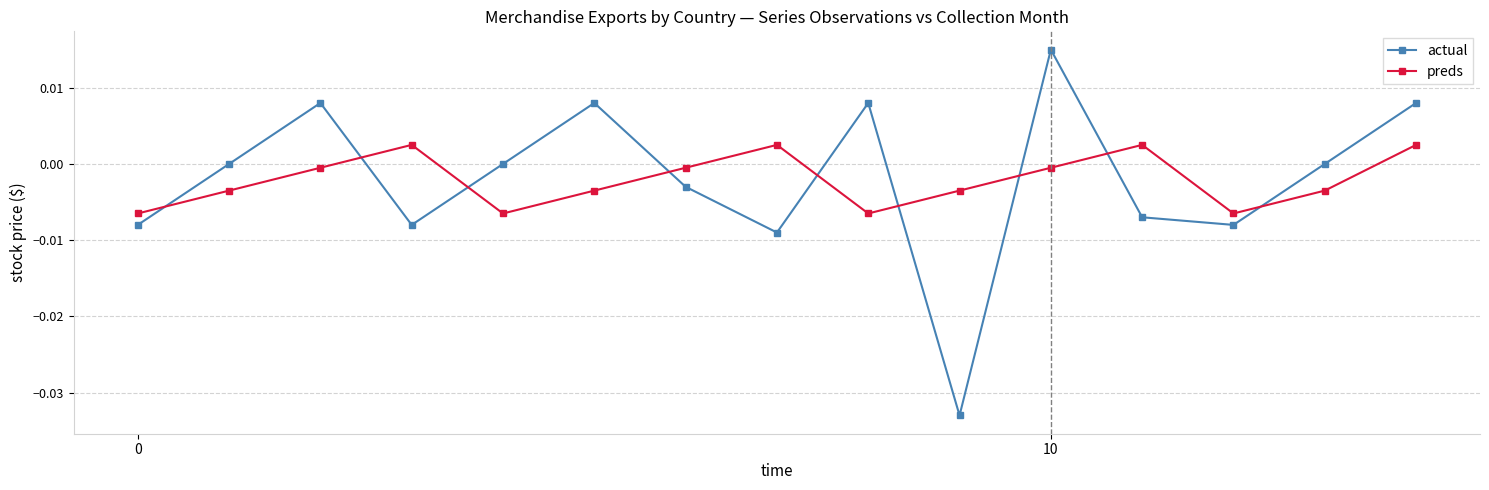

List the series in order of their peak value, lowest first.

preds, actual